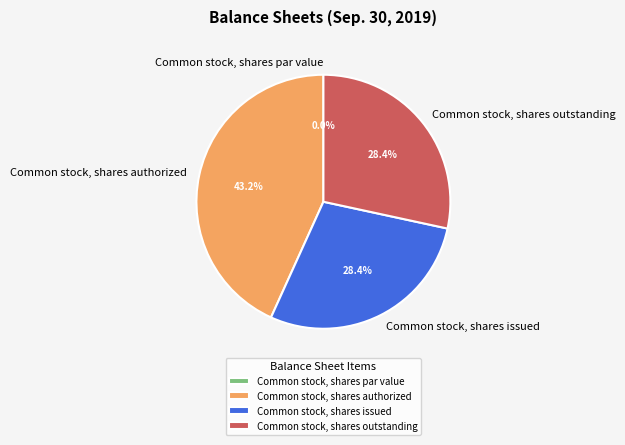

Combined, what portion of the pie is Common stock, shares par value and Common stock, shares issued?

28.4%